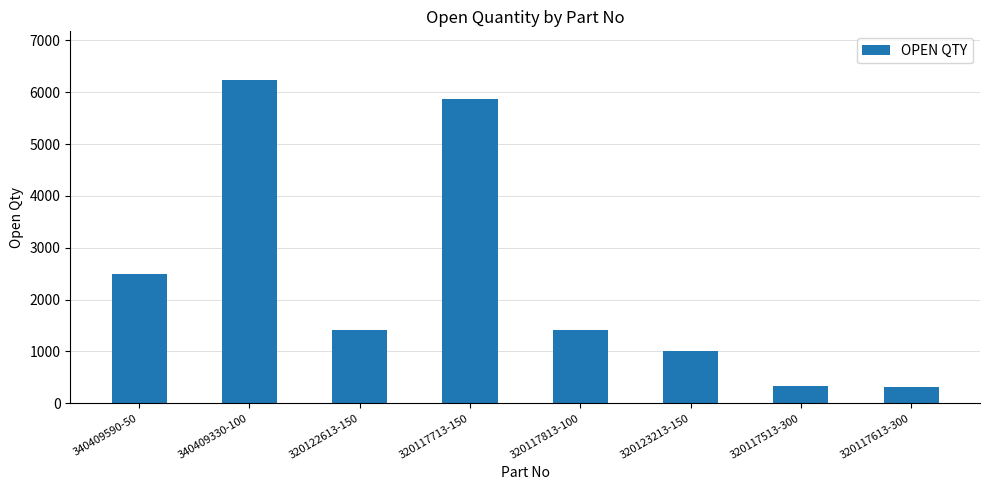

What is the change in value from 340409590-50 to 320117513-300?

-2157